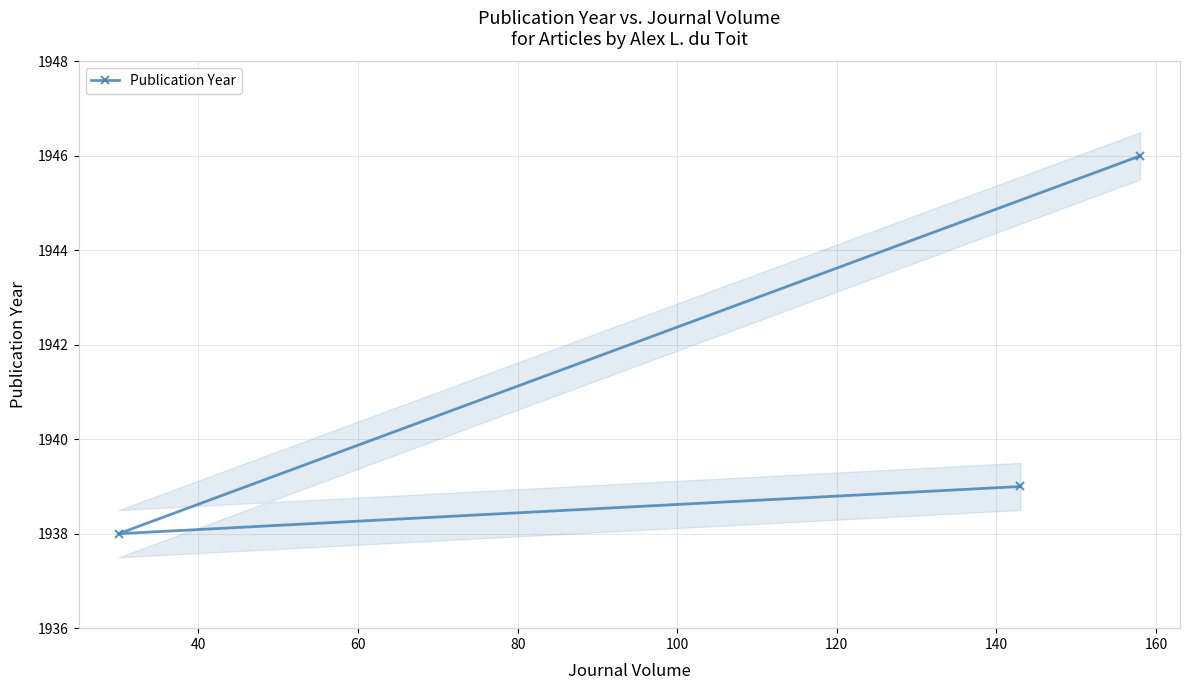

What is the lowest value of the Publication Year series?

1938